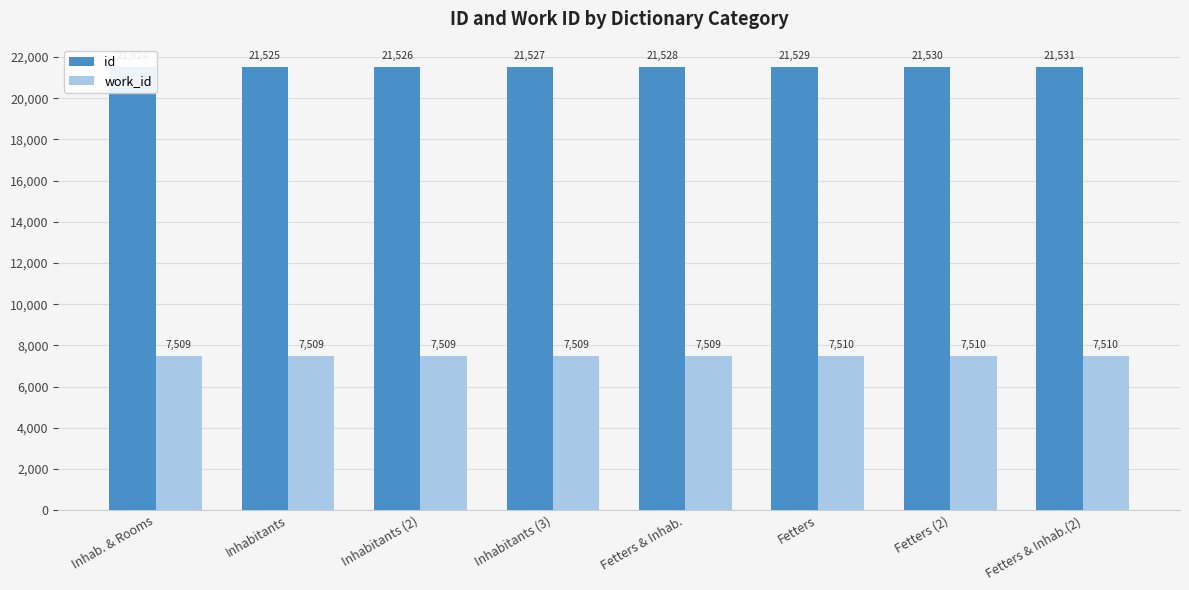

What are all the series names shown in the legend?

id, work_id